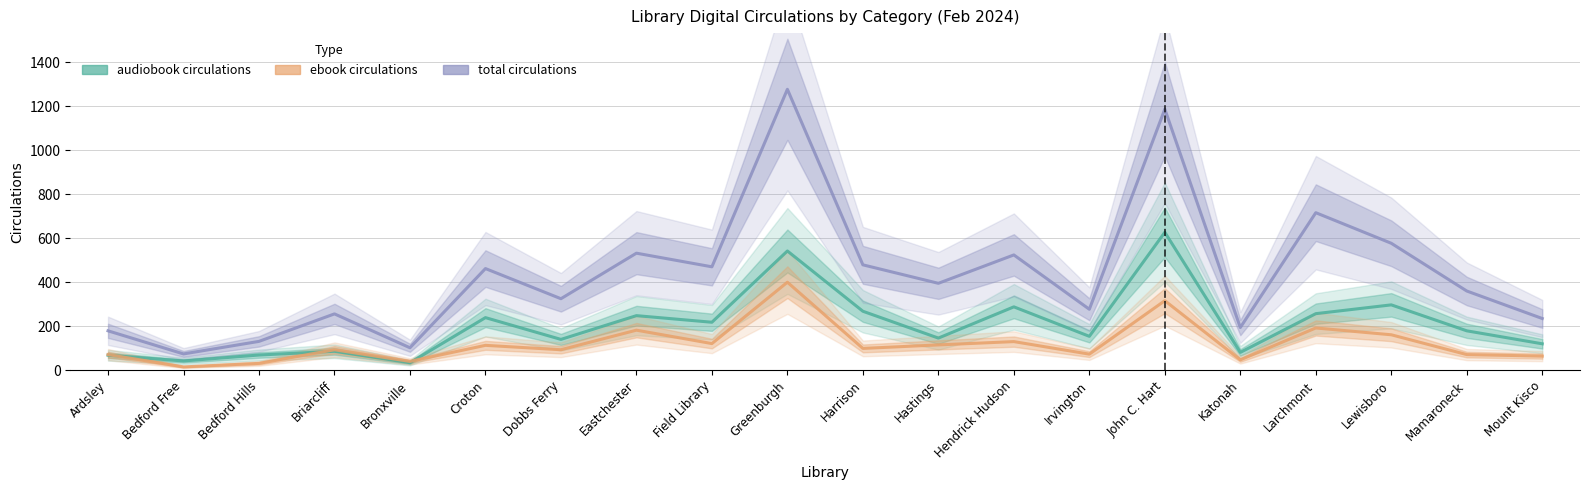

What is the difference between the ebook circulations values at Hastings and Dobbs Ferry?

22